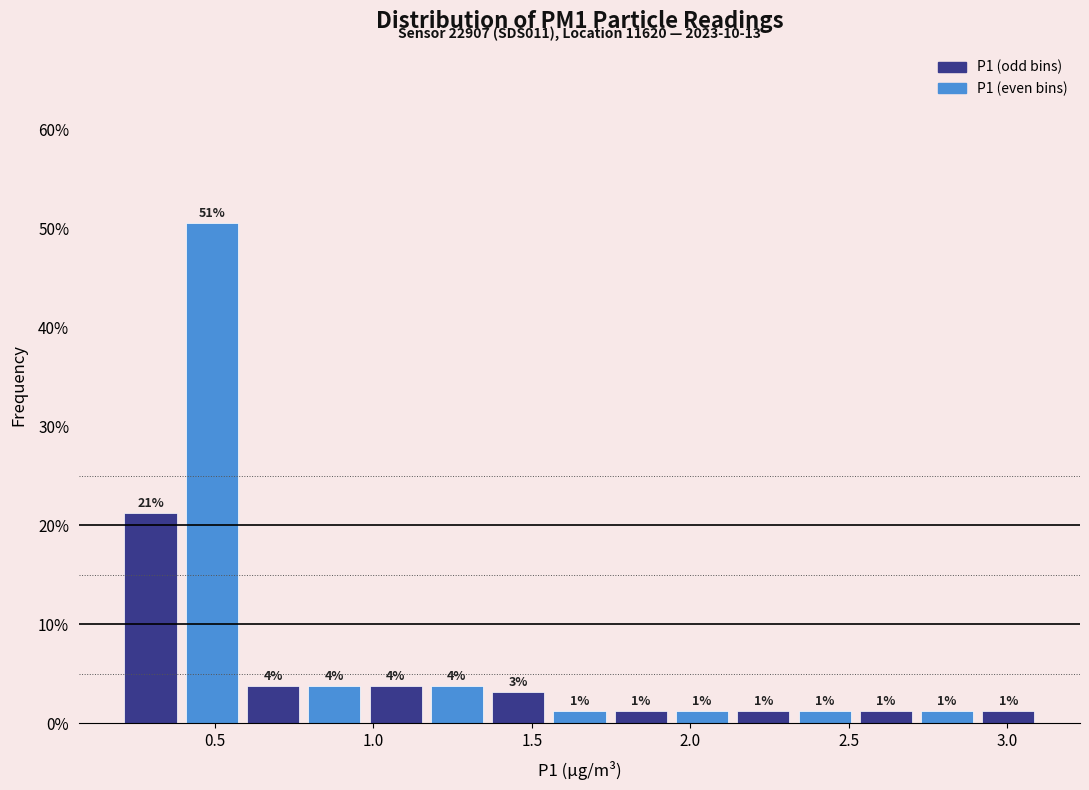

Read against the x-axis, roughly where is the centre of the tallest bar?

0.50